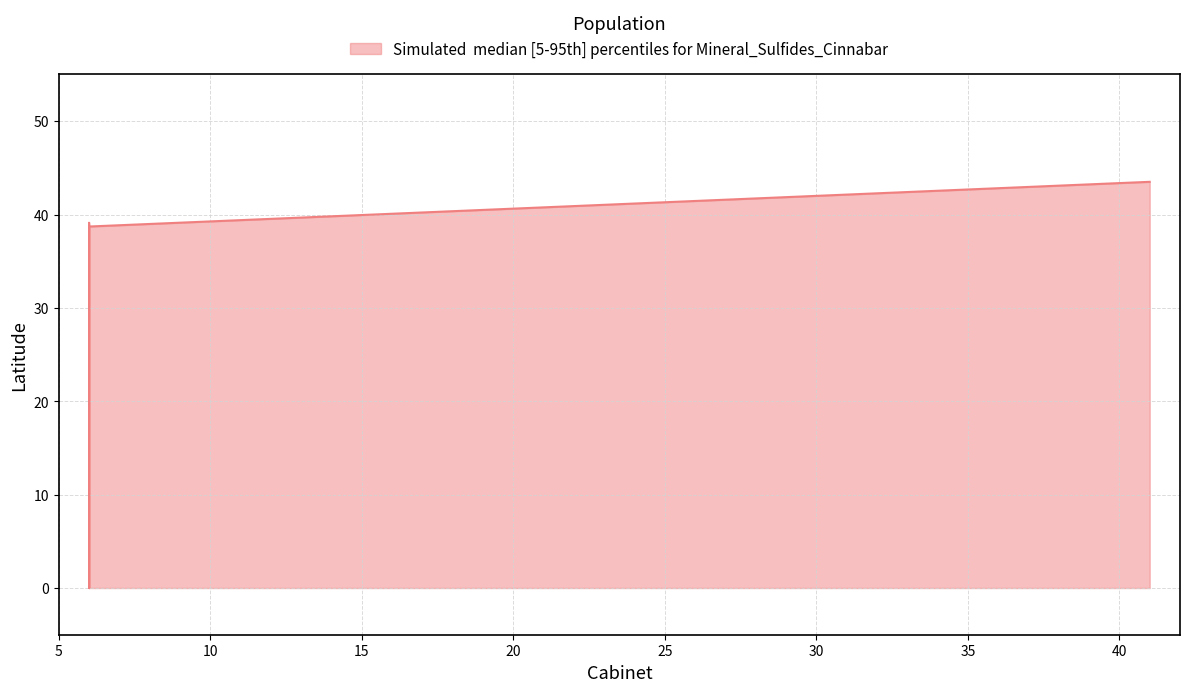

Between 6 and 6, which is larger?

6